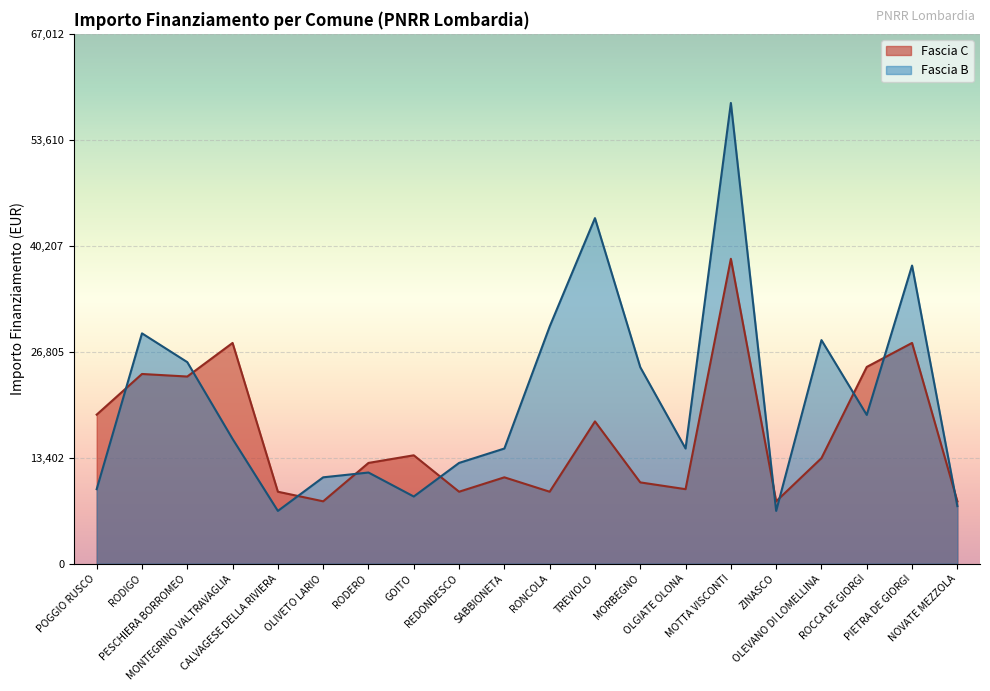

What is the sum of all Fascia B values?

414950